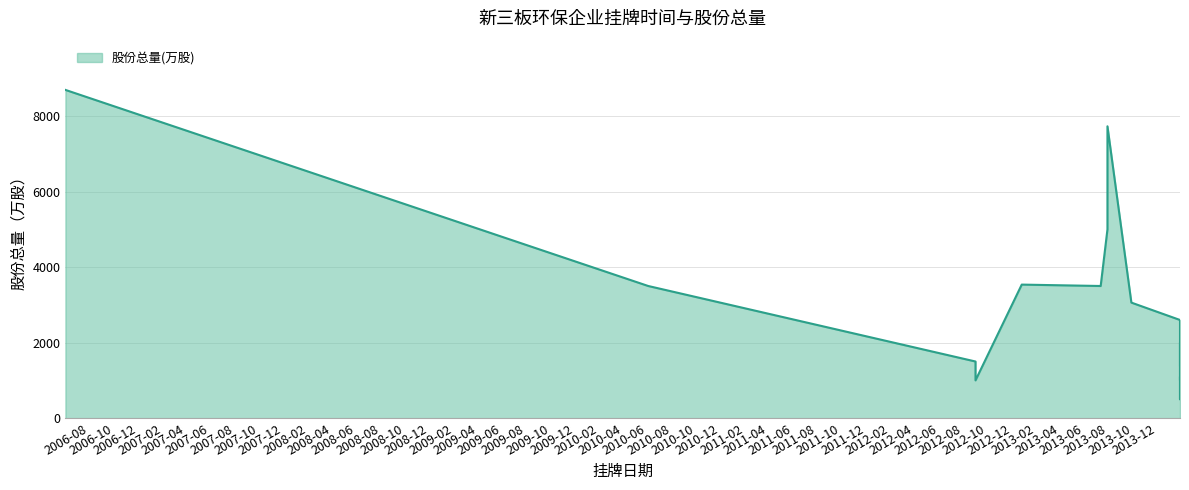

What is the change in value from 2013-07-12 to 2014-01-27?

-2500.0